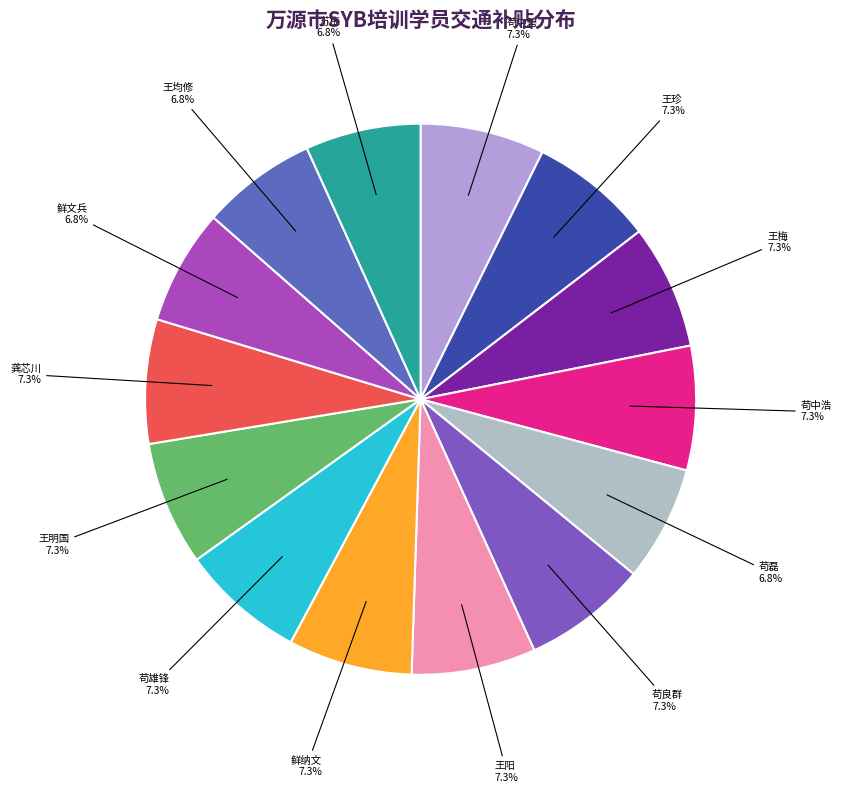

How many segments does this pie chart have?

14